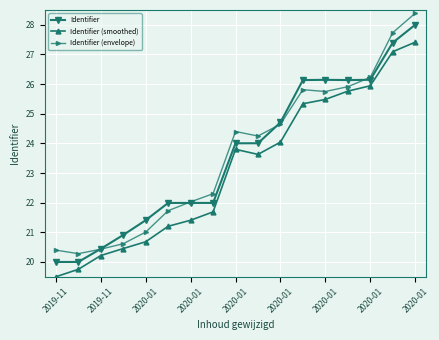

Reading left to right, extract all data points from this chart.

Identifier: 20.0	20.0	20.4	20.9	21.4	22.0	22.0	22.0	24.0	24.0	24.7	26.1	26.1	26.1	26.1	27.4	28.0
Identifier (smoothed): 19.5	19.8	20.2	20.5	20.7	21.2	21.4	21.7	23.8	23.6	24.0	25.3	25.5	25.8	25.9	27.1	27.4
Identifier (envelope): 20.4	20.3	20.4	20.6	21.0	21.7	22.0	22.3	24.4	24.2	24.6	25.8	25.8	25.9	26.2	27.7	28.4